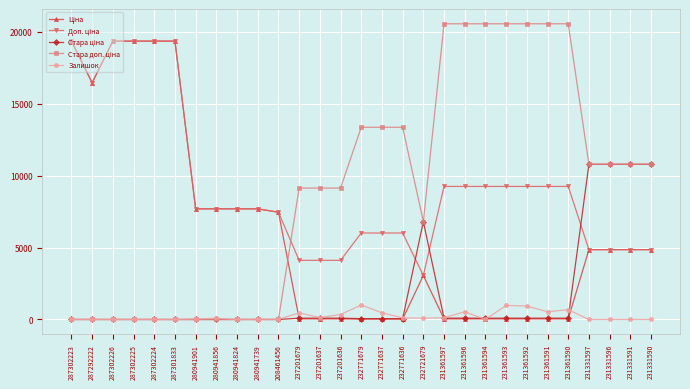

At how many categories does at least one series exceed 5582?

29